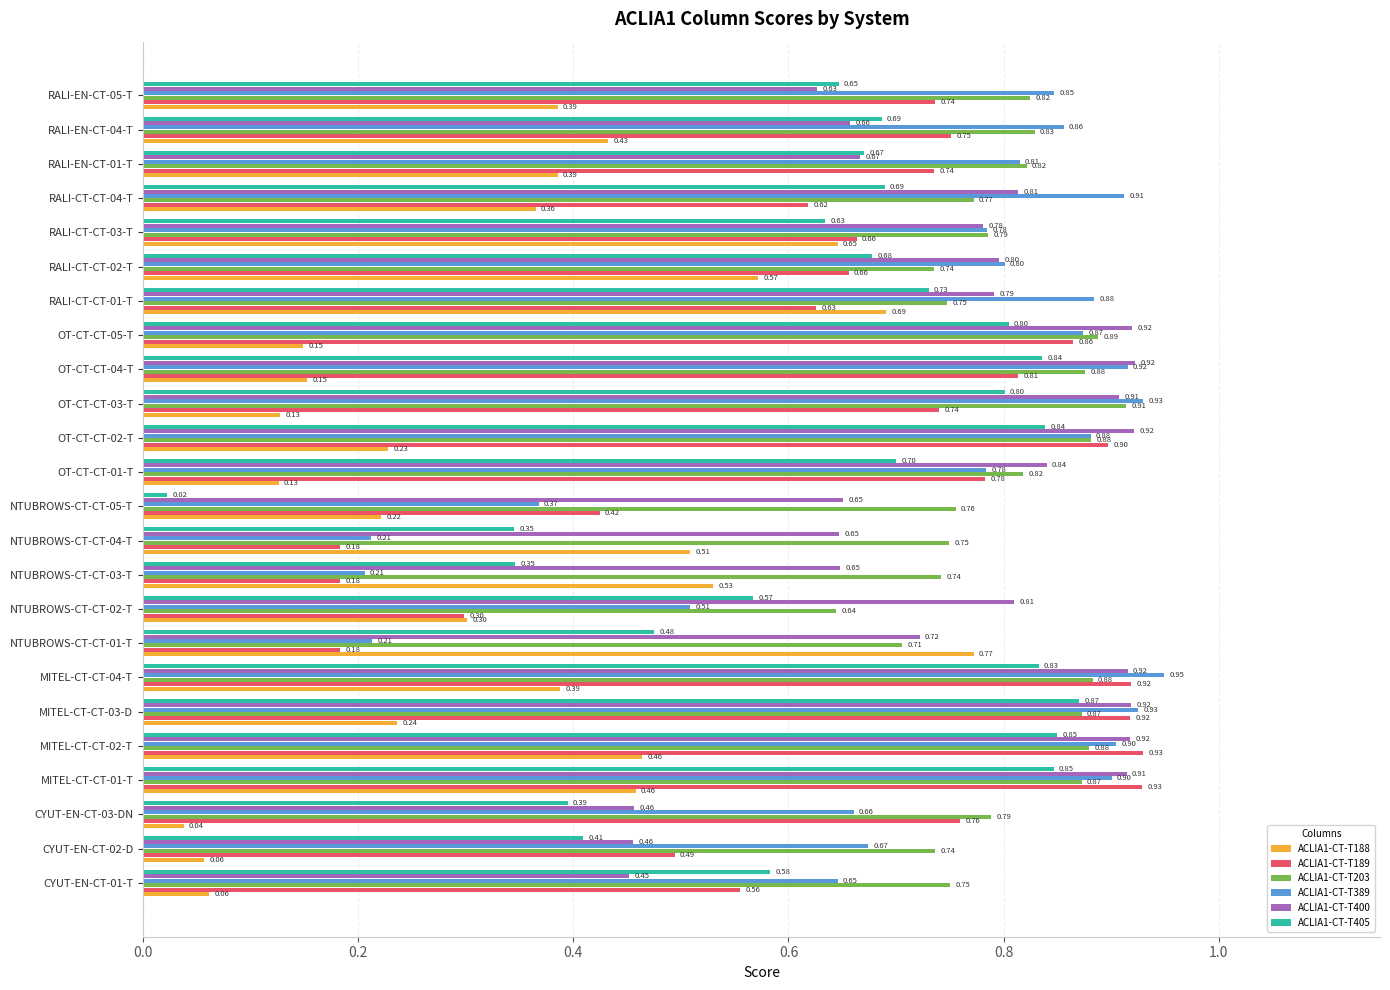

What is the difference between the maximum and minimum values in the ACLIA1-CT-T188 series?

0.7